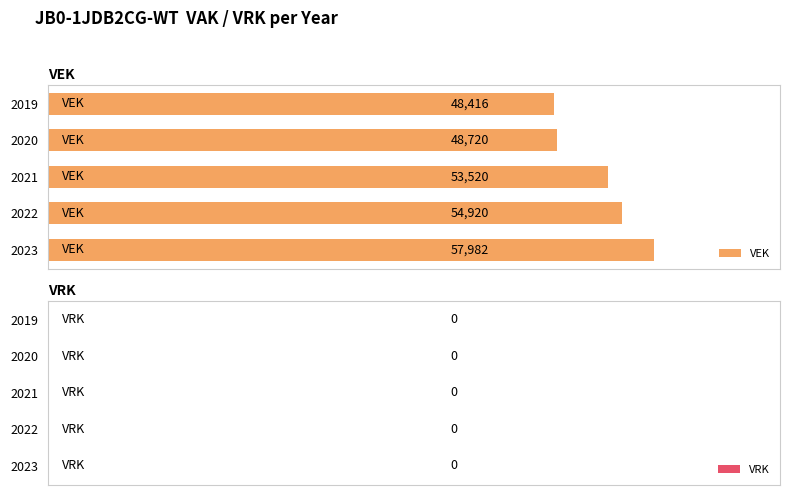

Between 2019 and 2022, which is larger?

2022